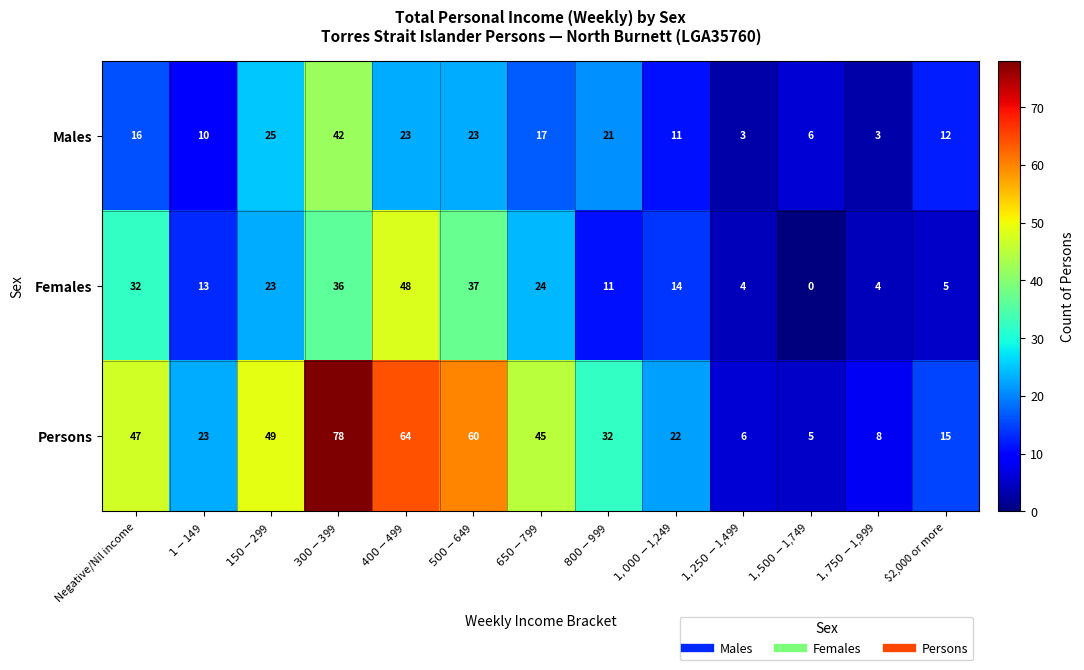

What is the difference between the highest and lowest values at Negative/Nil income?

31